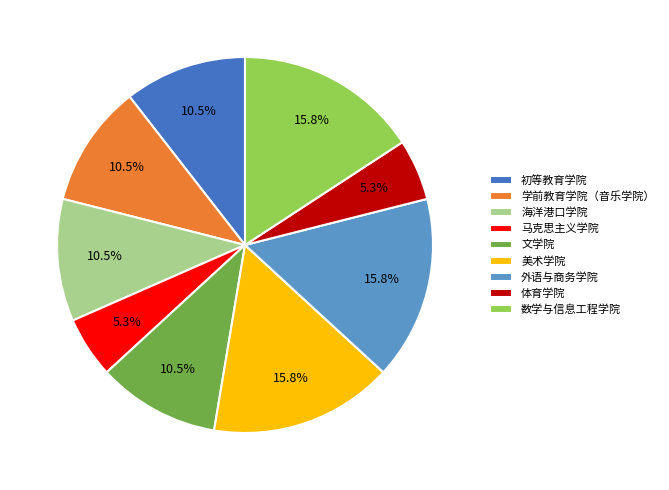

Which has a higher value, 文学院 or 美术学院?

美术学院